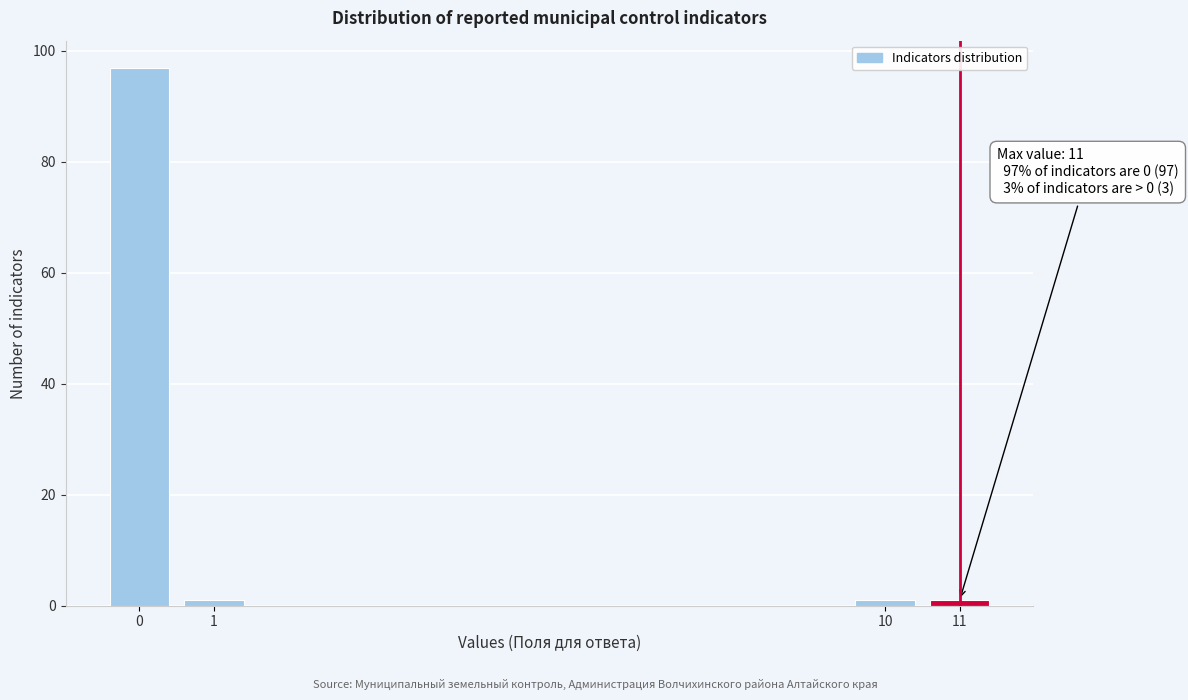

Reading right to left, what are all the values shown in this chart?

11=1	10=1	1=1	0=97